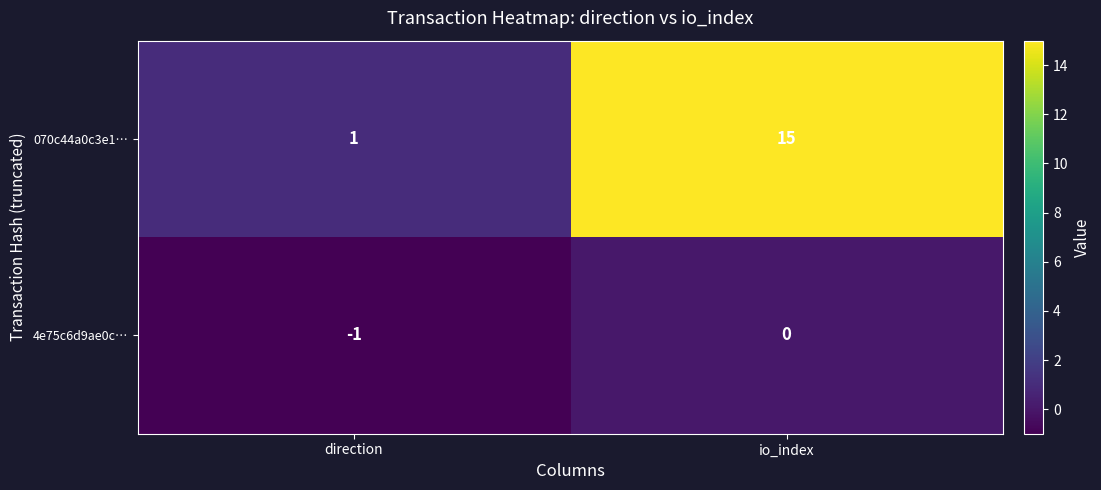

What is the spread (max minus min) of values at io_index?

15